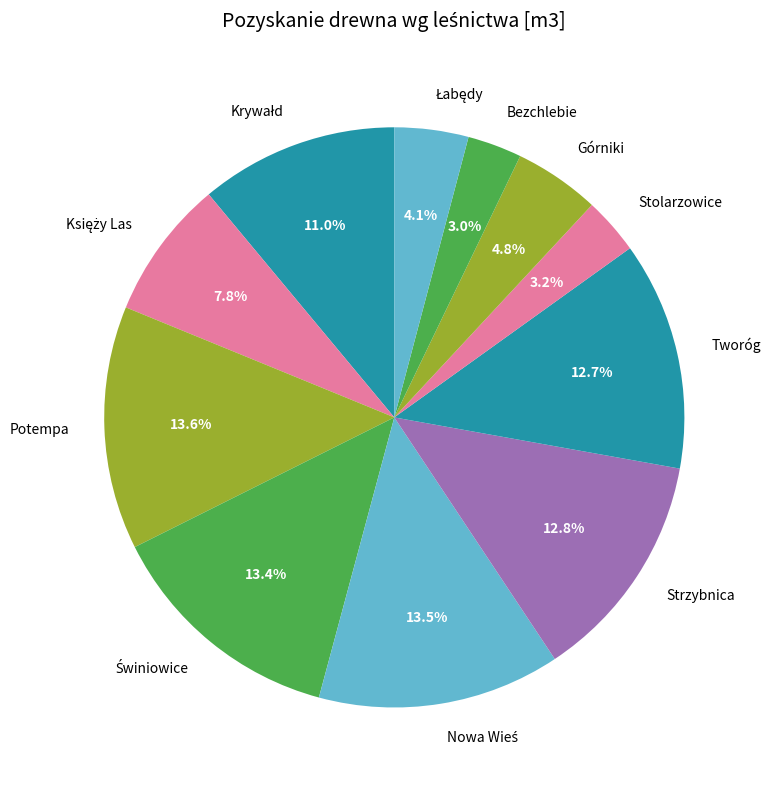

Is there any slice that represents more than half of the pie?

No